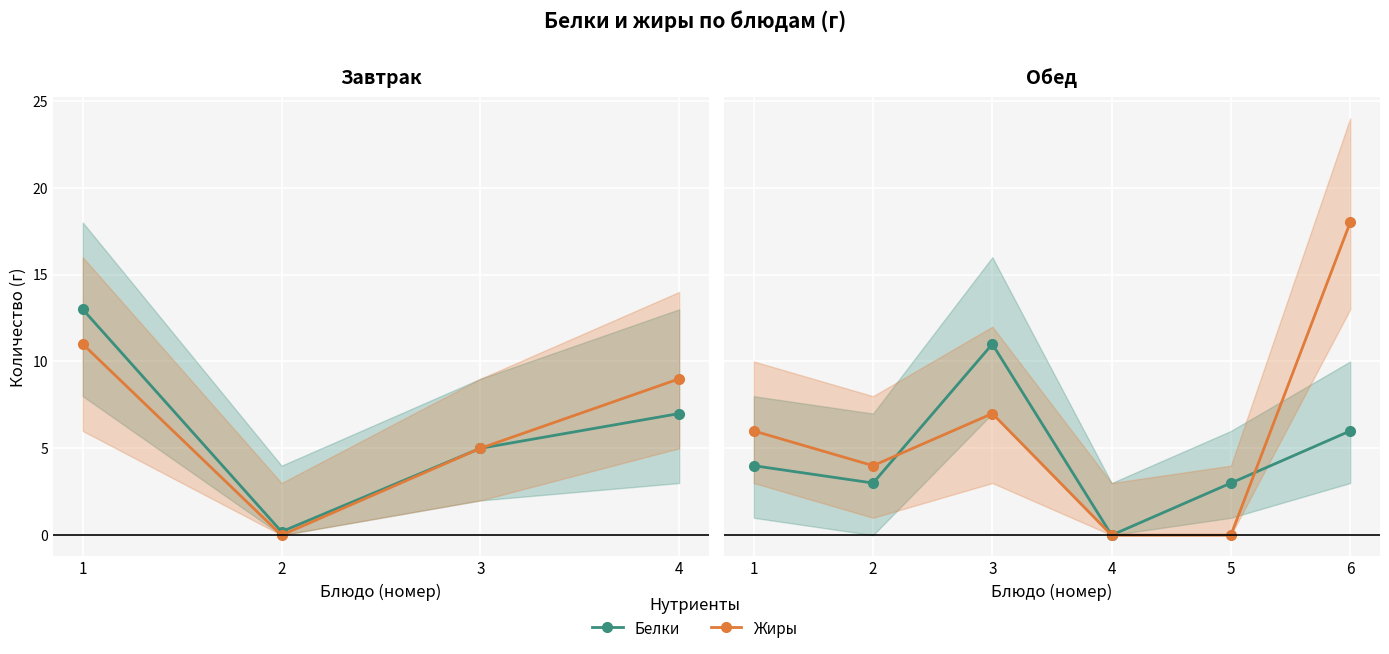

True or false: Белки has a value of 4 at 1.

True